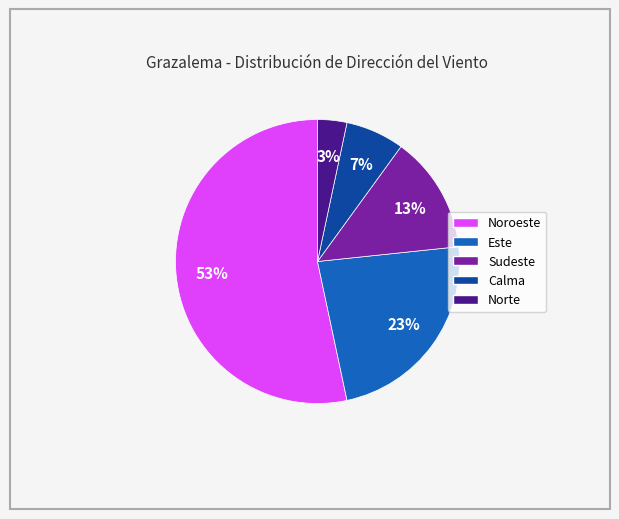

To the nearest percent, what percentage of the pie is Calma?

7%